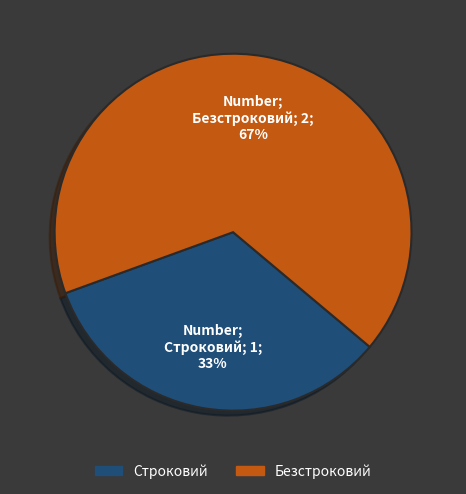

Rank the categories by value from highest to lowest.

Безстроковий, Строковий